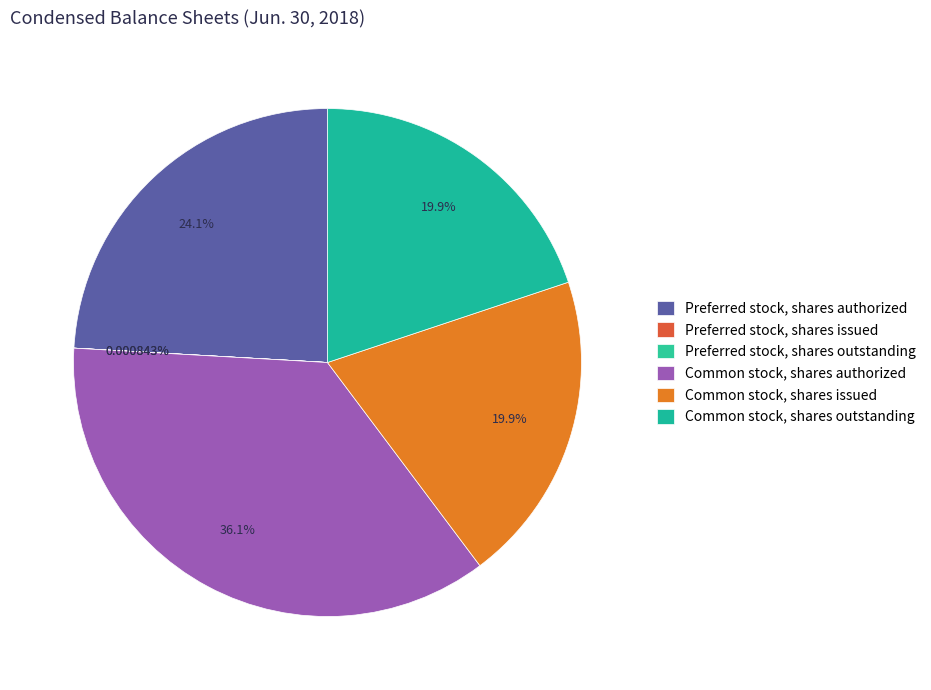

How many slices are in this pie chart?

6